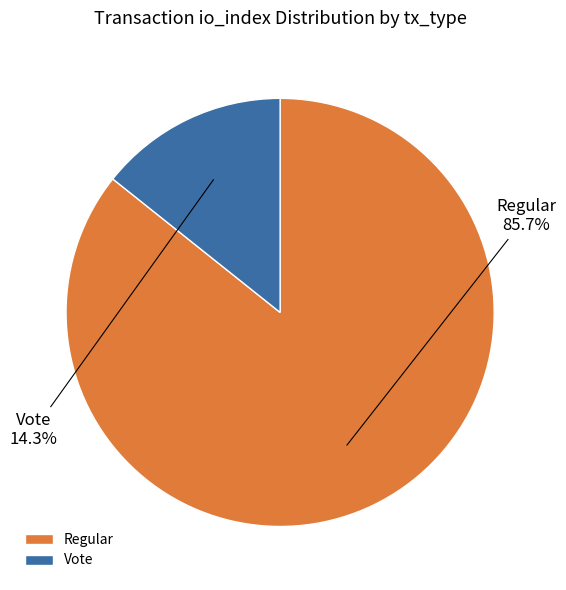

How much of the chart is everything except Vote?

85.7%